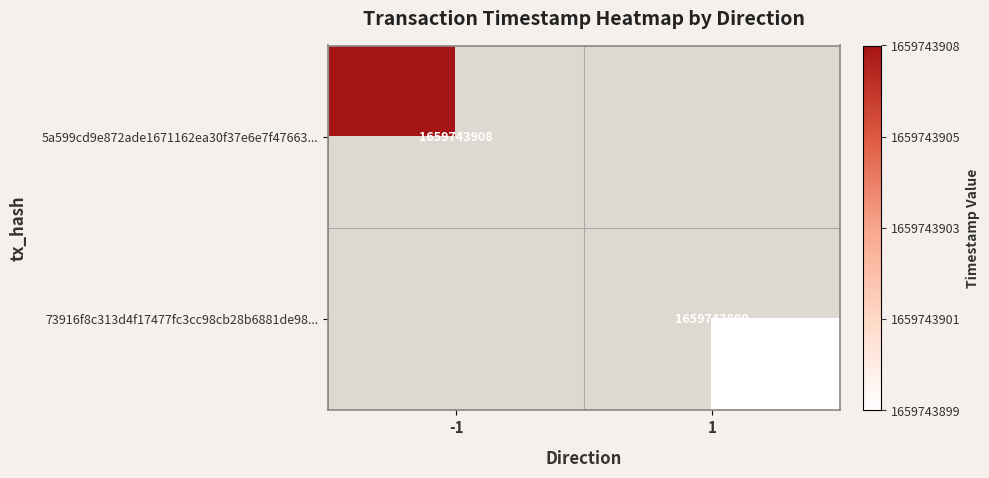

At how many categories does at least one series exceed 517933654?

2